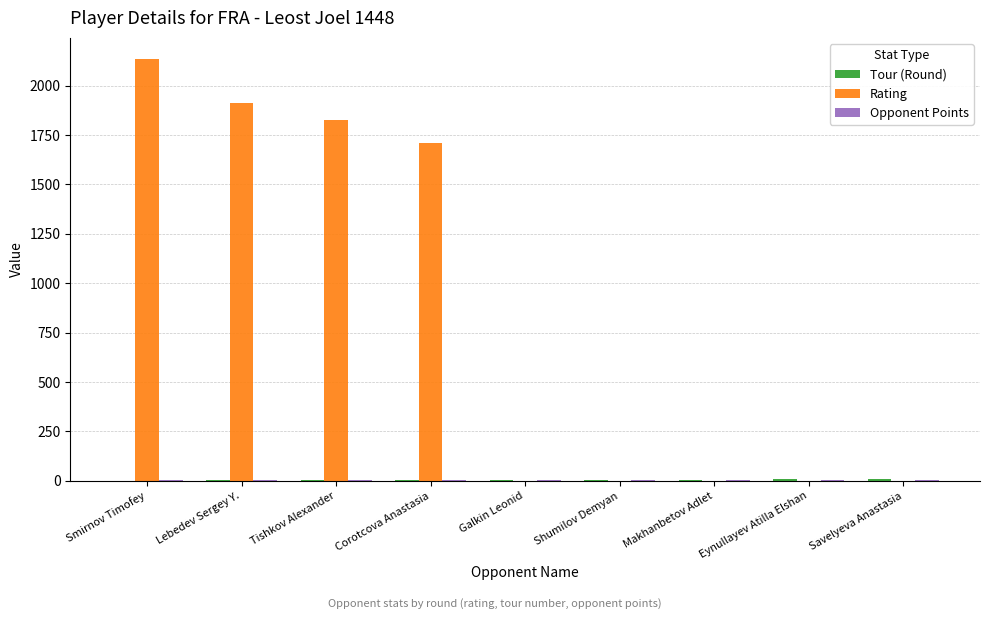

What is the highest value of the Rating series?

2135.0